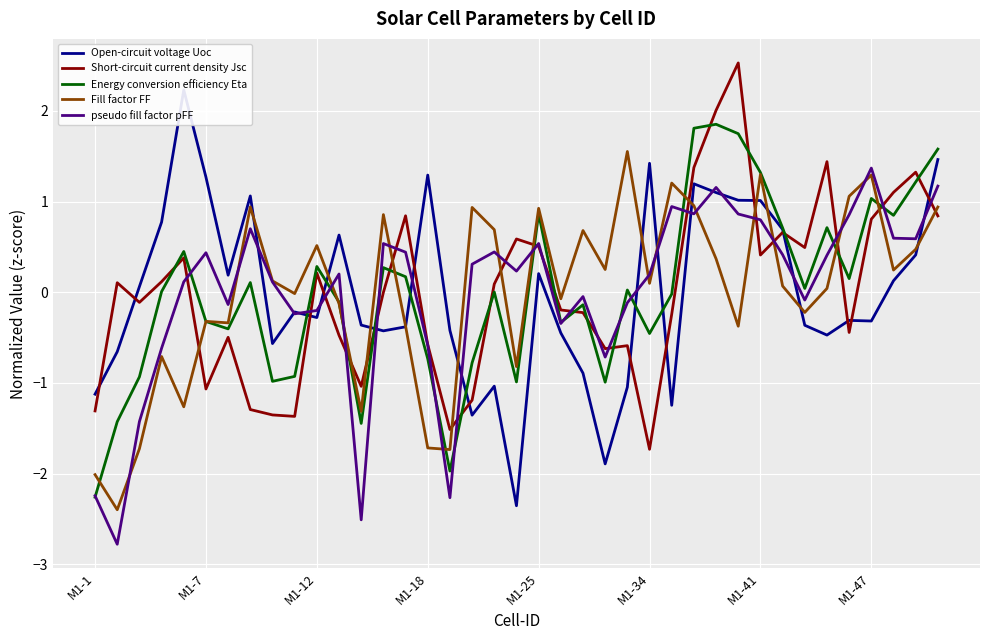

What is the lowest value of the Energy conversion efficiency Eta series?

-2.3